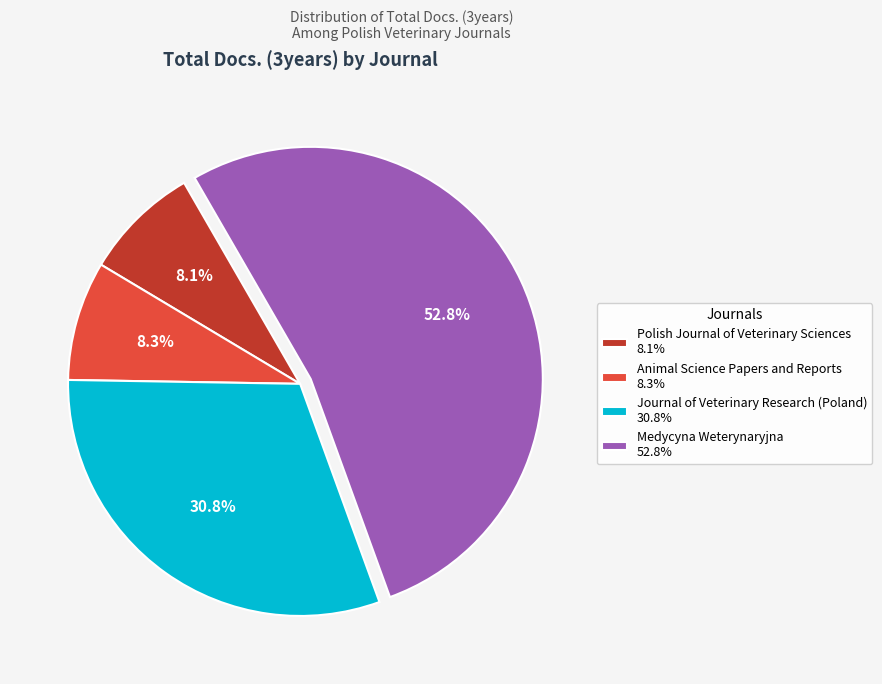

What is the ratio of the value at Medycyna Weterynaryjna 52.8% to the value at Polish Journal of Veterinary Sciences 8.1%?

6.5